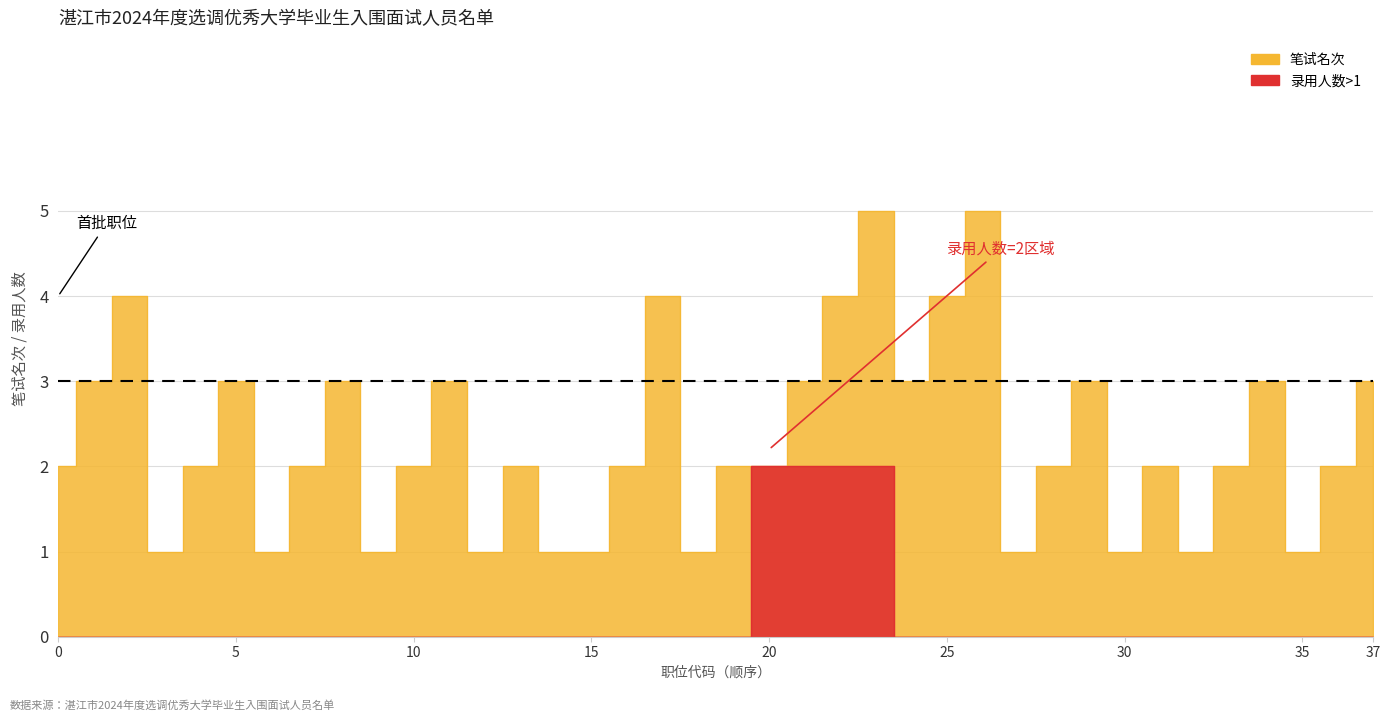

Rank the series by their average value, from highest to lowest.

笔试名次, 录用人数